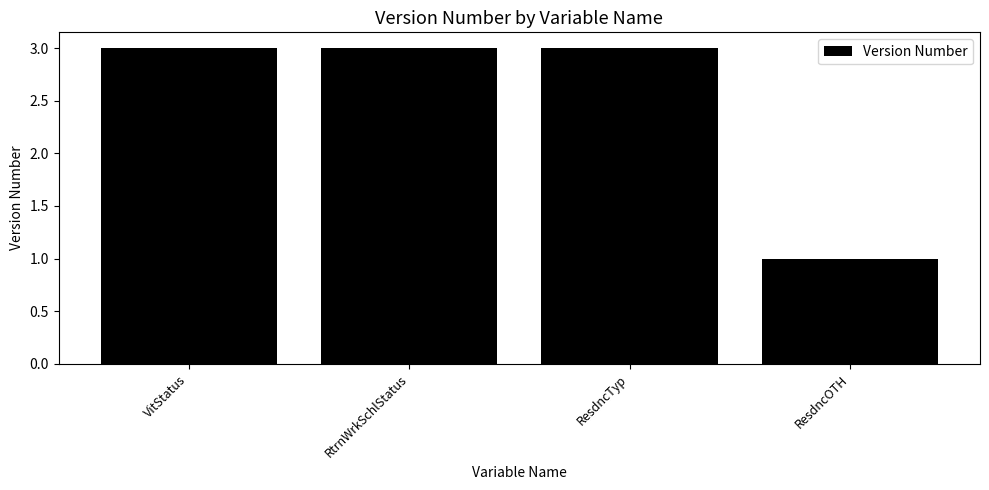

What is the value of the 2nd bar from the left?

3